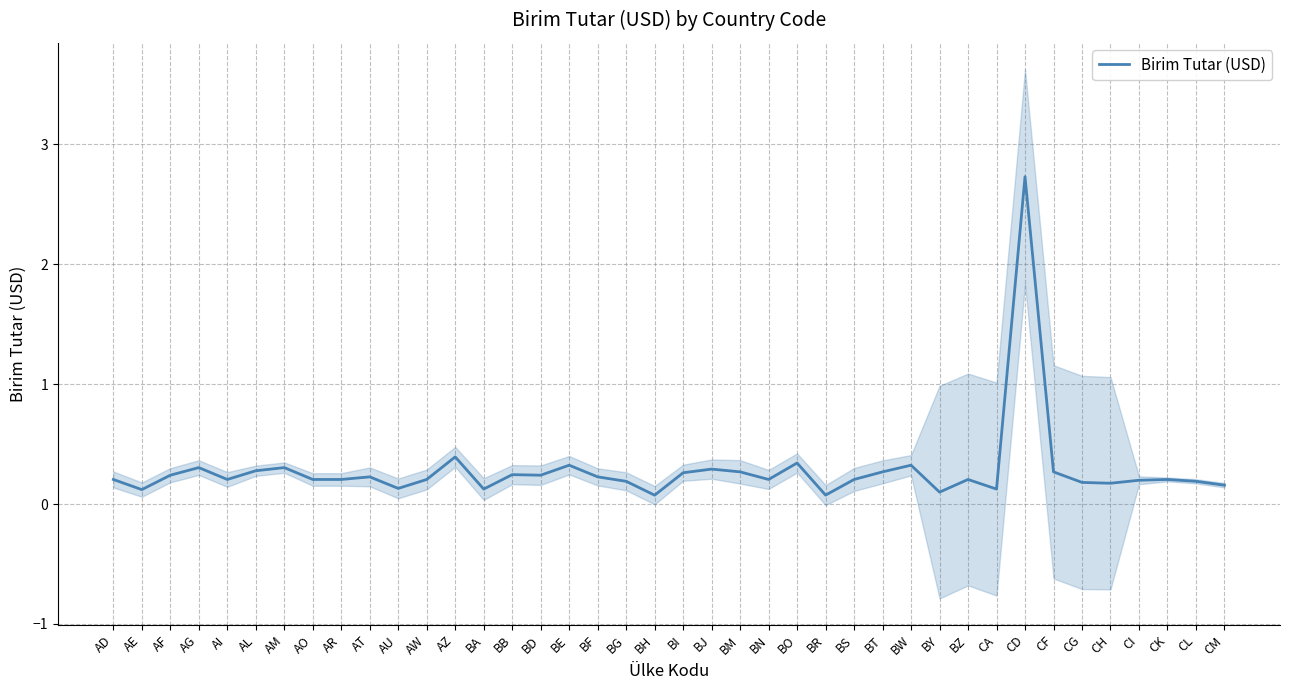

Which category has the highest value across all series?

CD